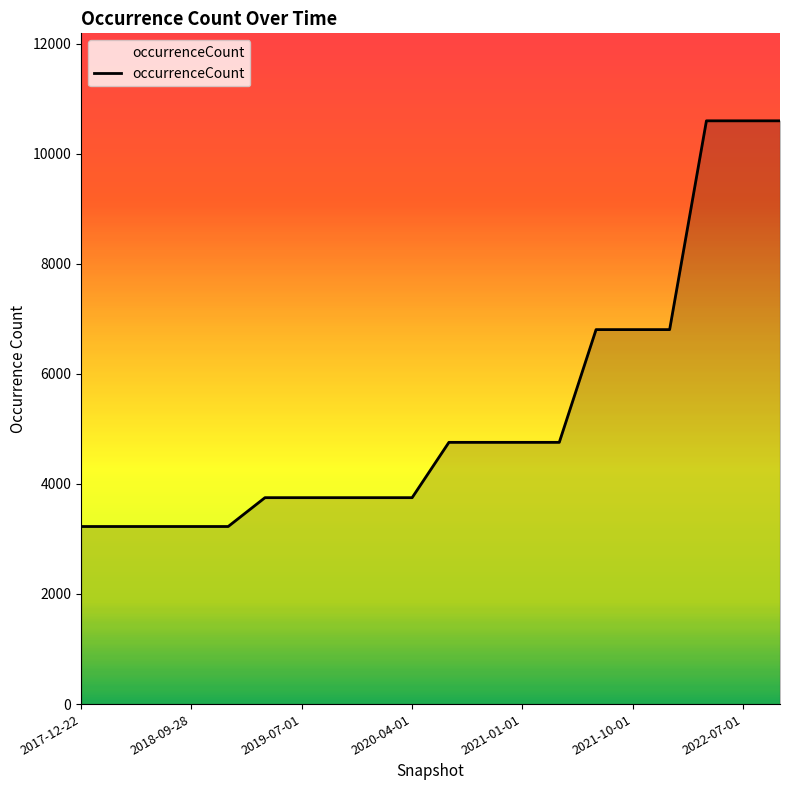

What is the minimum value shown in the chart?

3226